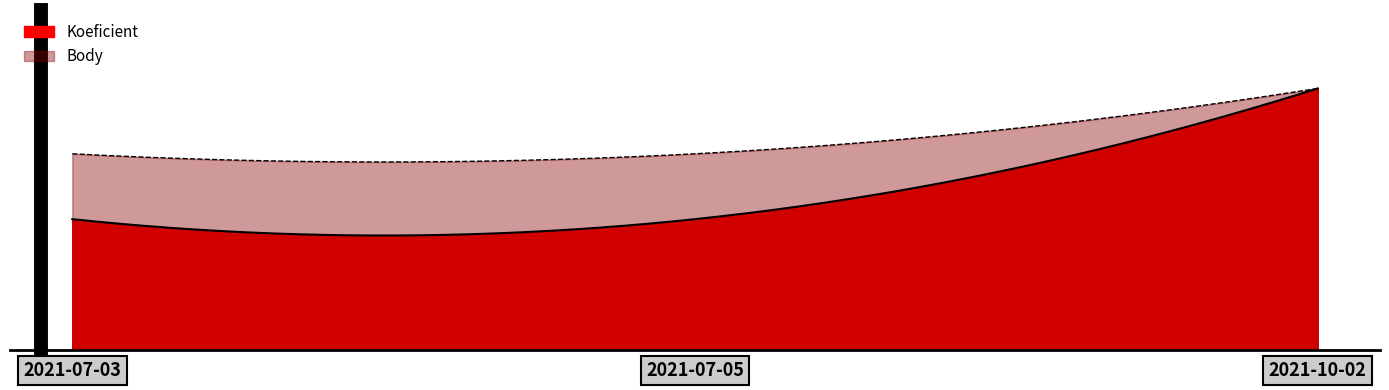

What are all the series names shown in the legend?

Koeficient, Body